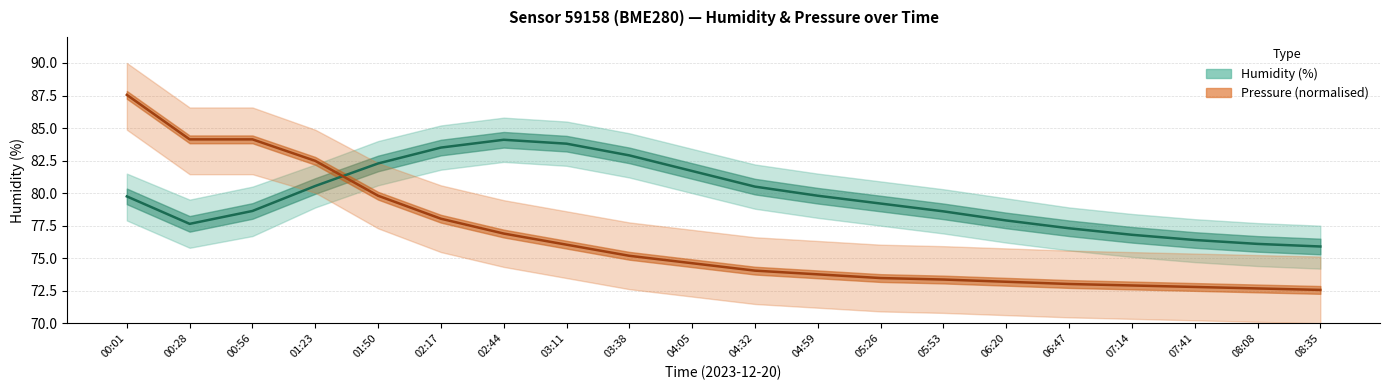

True or false: humidity_mid has a value of 128.6 at 03:11.

False